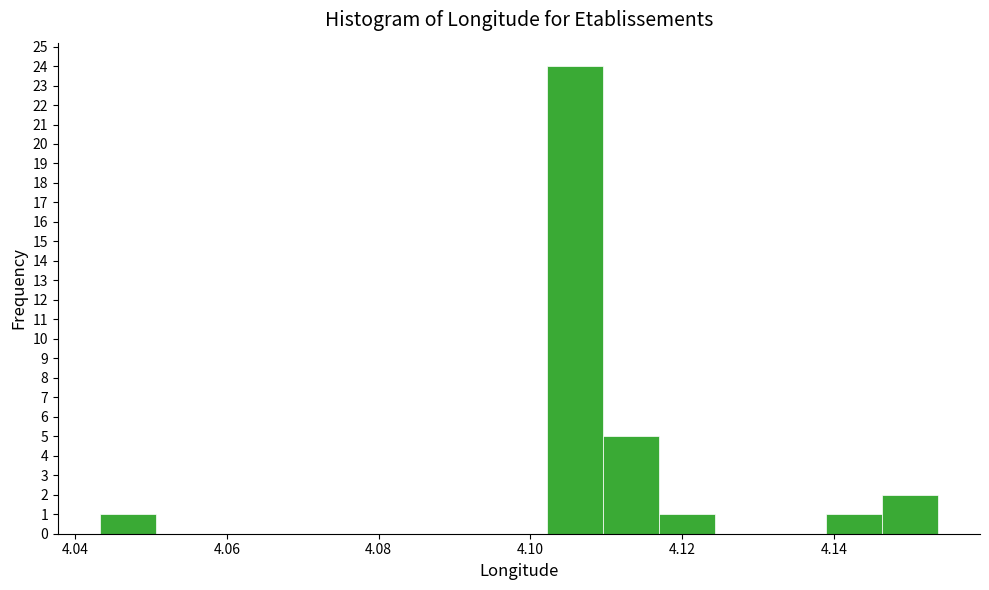

Read against the x-axis, roughly where is the centre of the tallest bar?

4.106